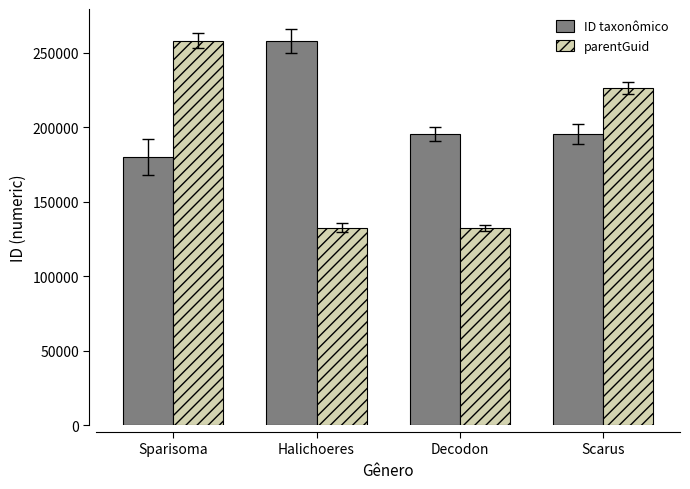

Which series has the largest total across all categories?

ID taxonômico